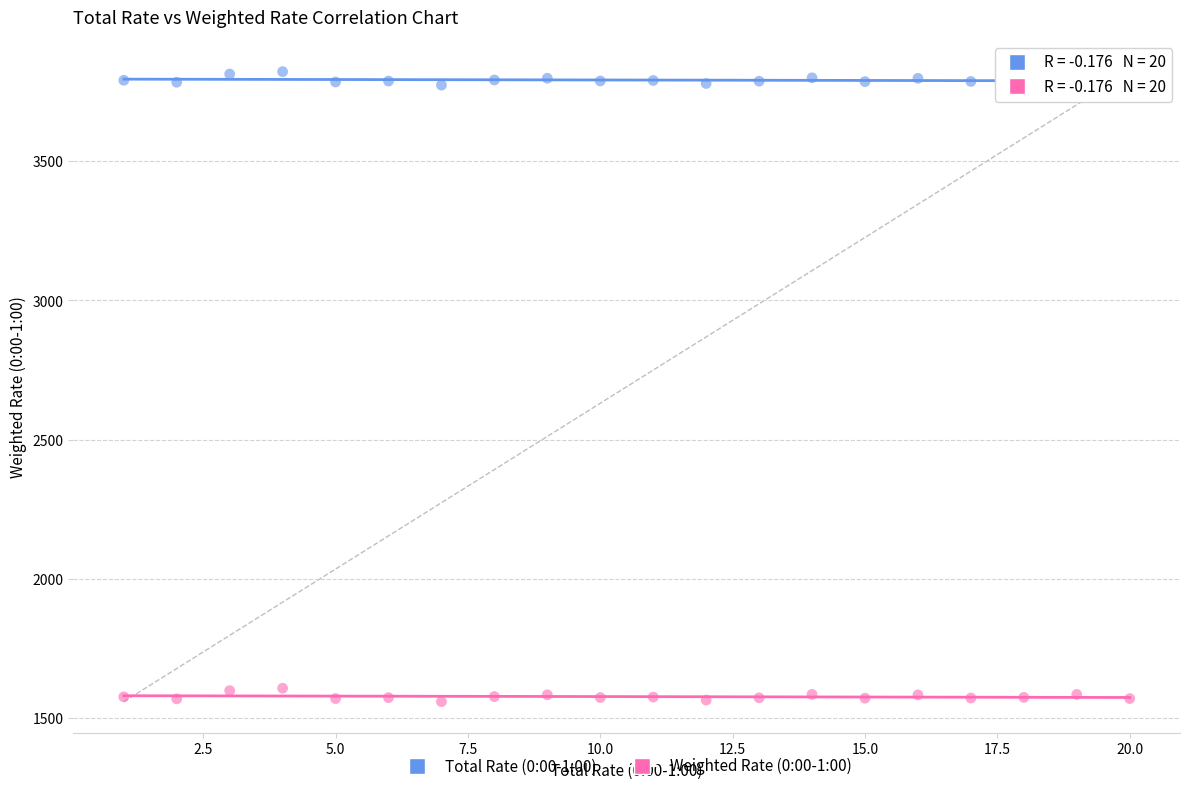

Which series reaches the minimum Y coordinate?

Weighted Rate (0:00-1:00)